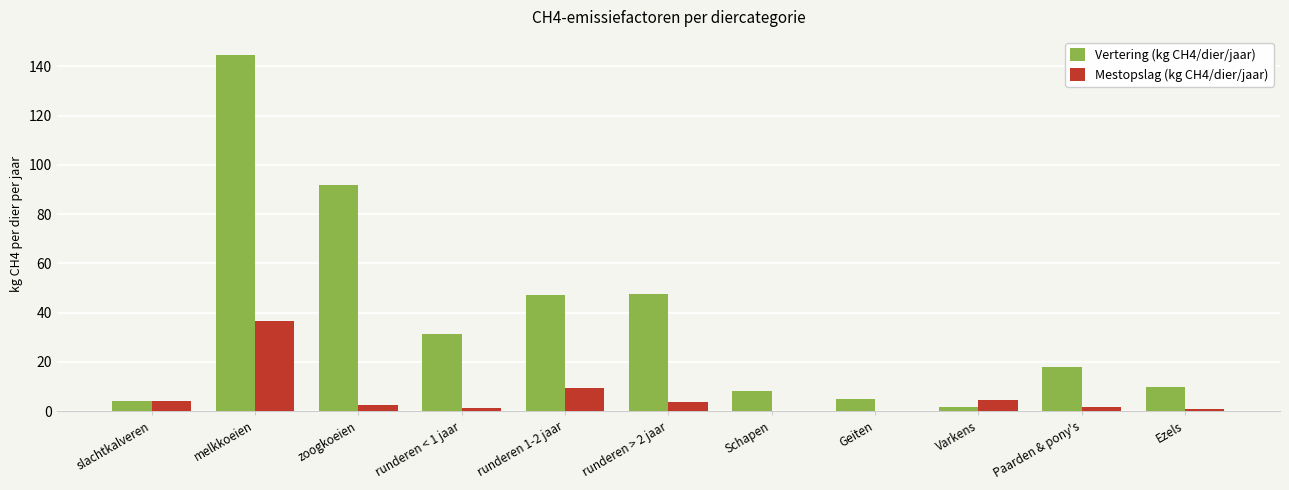

What is the average value of the Mestopslag (kg CH4/dier/jaar) series?

5.9